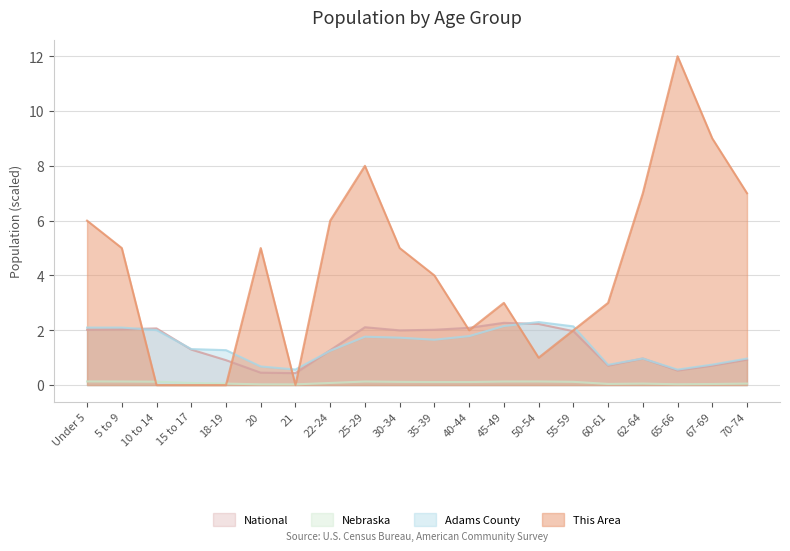

Where is Nebraska nearest to the value 0?

21